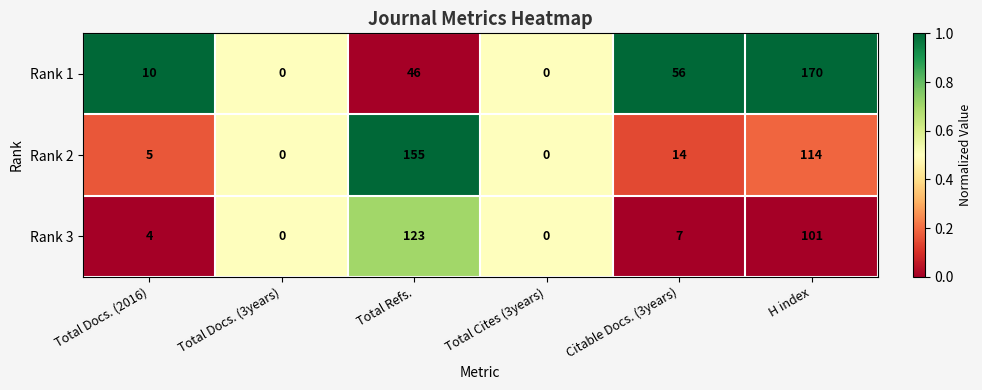

Rank the series by their maximum value, from highest to lowest.

Rank 1, Rank 2, Rank 3